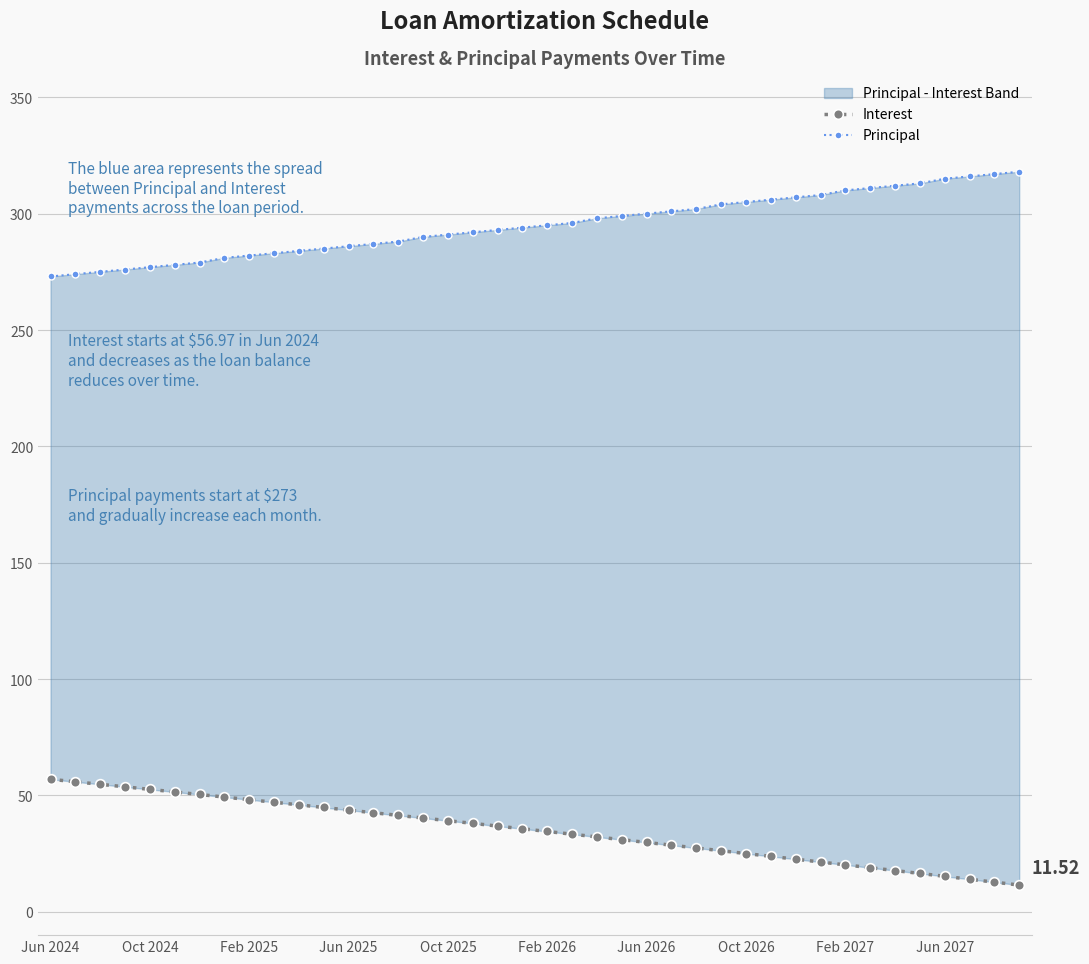

Which series has the widest spread of values?

Interest